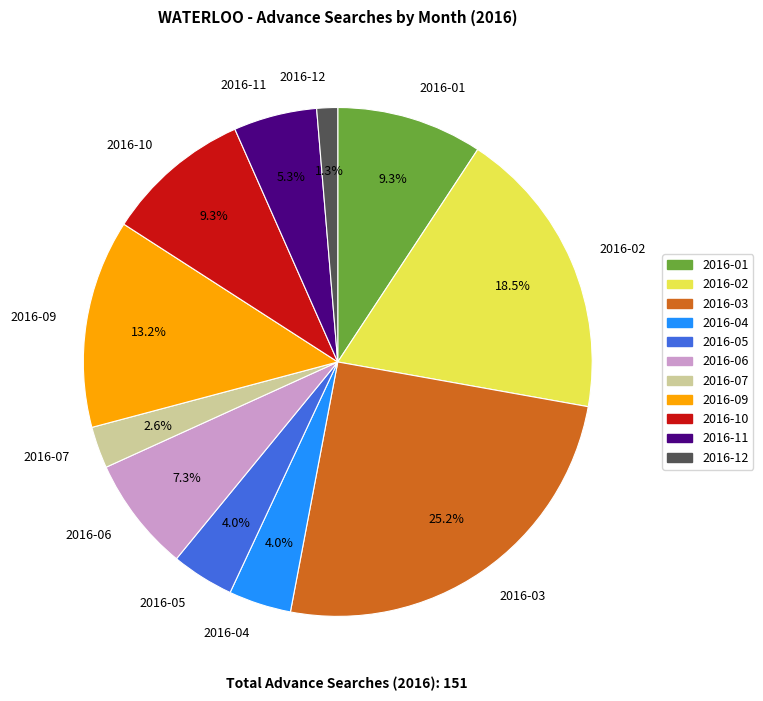

Does 2016-09 account for over 50% of the chart?

No